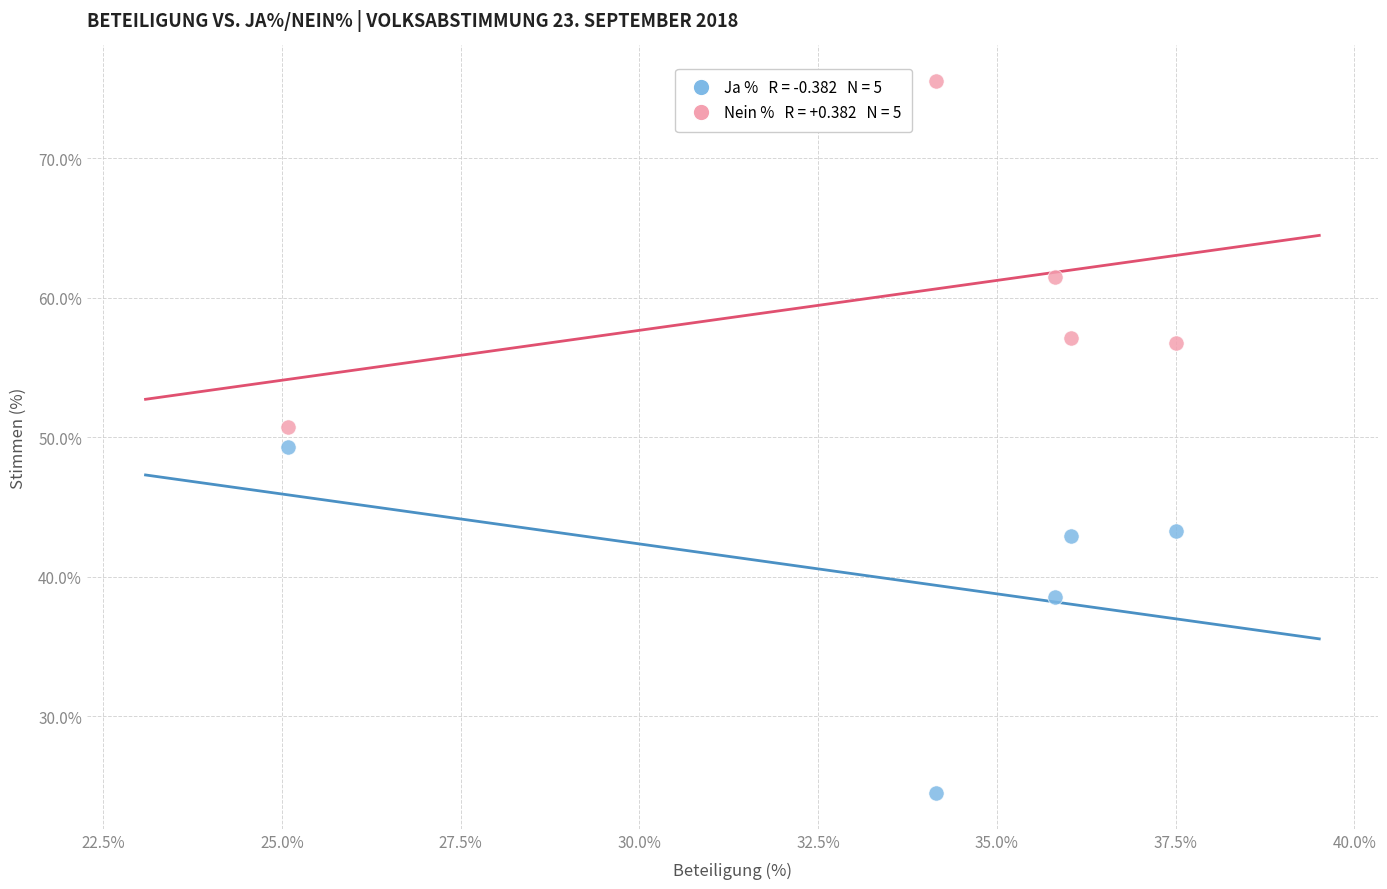

Across all data points, what is the range of Y values (max minus min)?

51.1